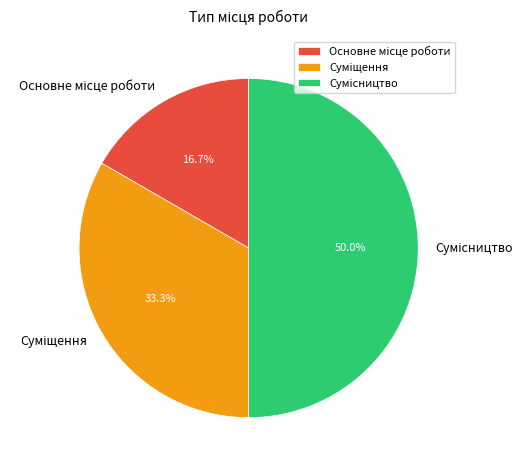

Is there a majority slice in this chart?

No